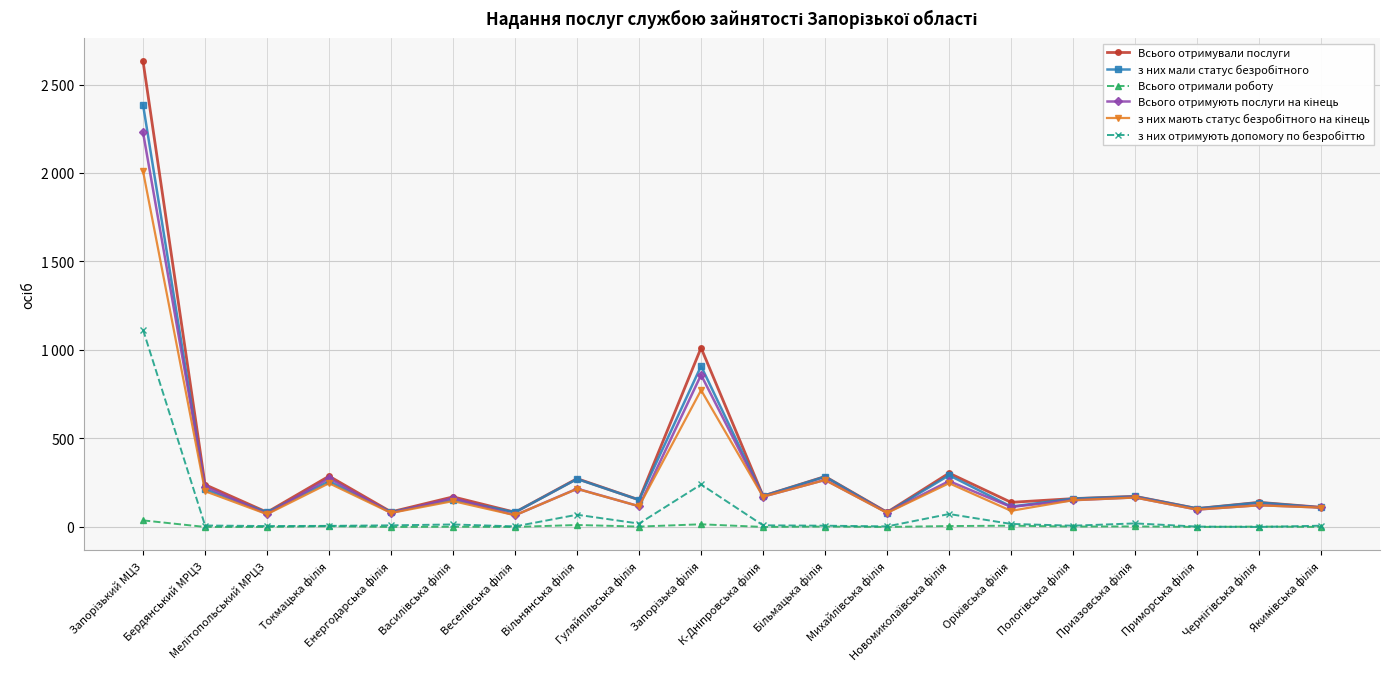

How many lines are shown in the chart?

6